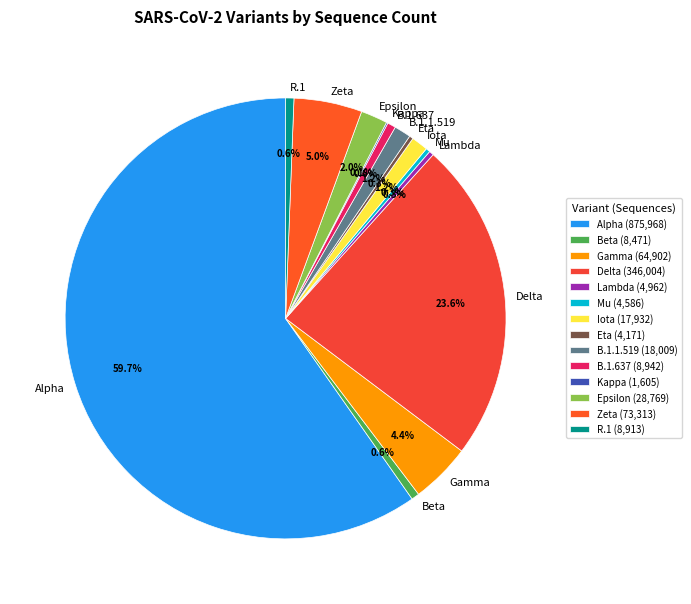

Is there any slice that represents more than half of the pie?

Yes